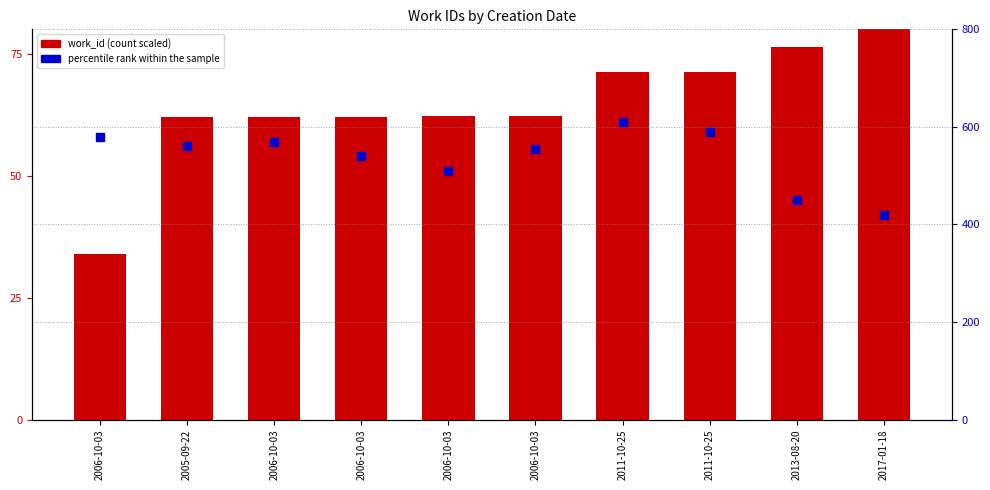

Which series has the largest total across all categories?

percentile rank within the sample